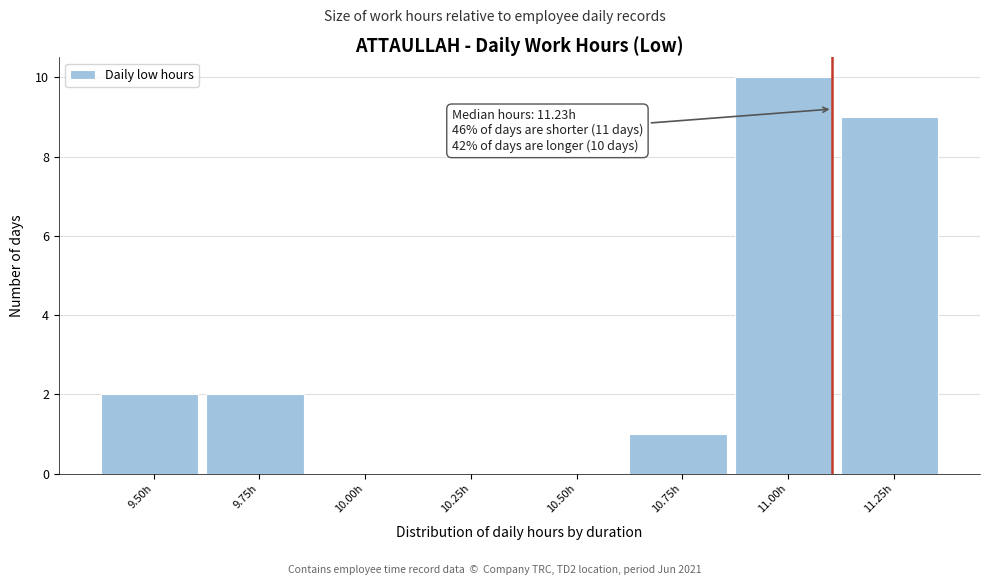

Reading right to left, transcribe all the data shown in this chart.

11.25h=9	11.00h=10	10.75h=1	10.50h=0	10.25h=0	10.00h=0	9.75h=2	9.50h=2